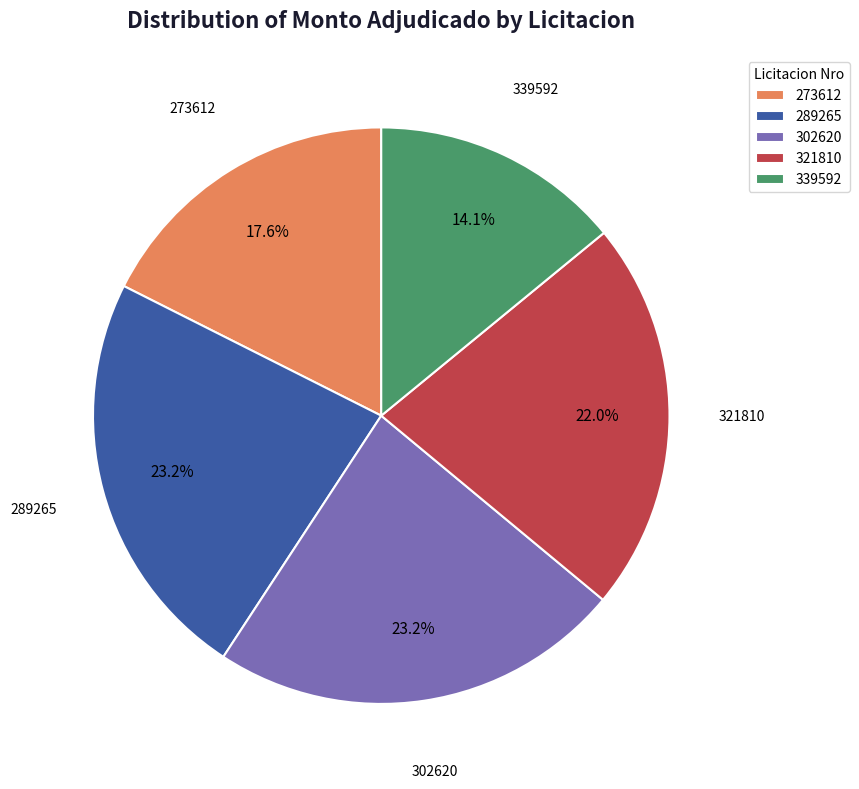

To the nearest percent, what is the difference between the largest and smallest slice percentages?

9%